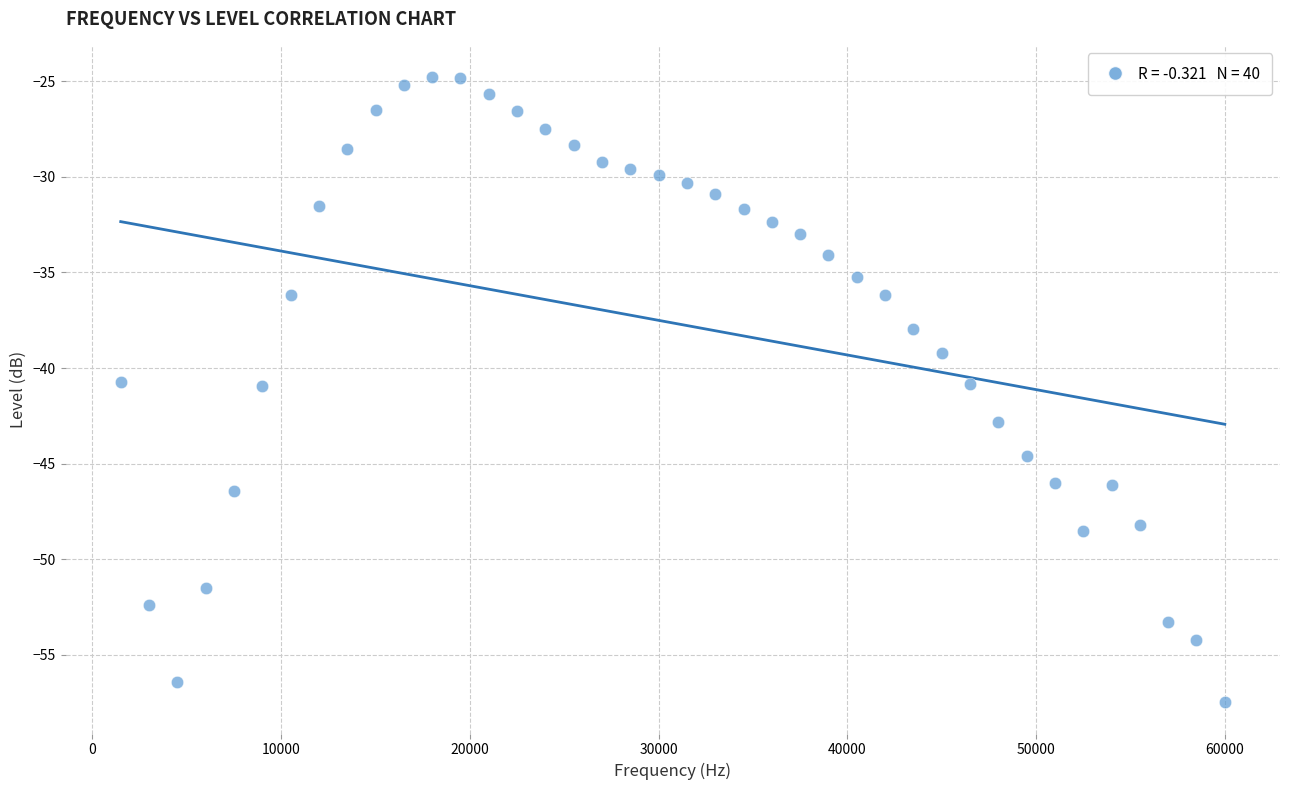

What is the range of Y values (max minus min)?

32.7